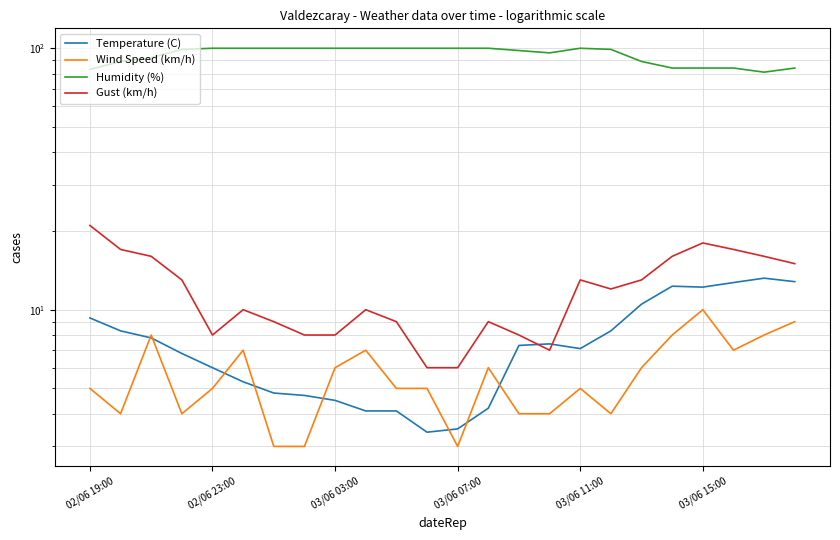

At which label does Humidity (%) reach its peak?

02/06 23:00